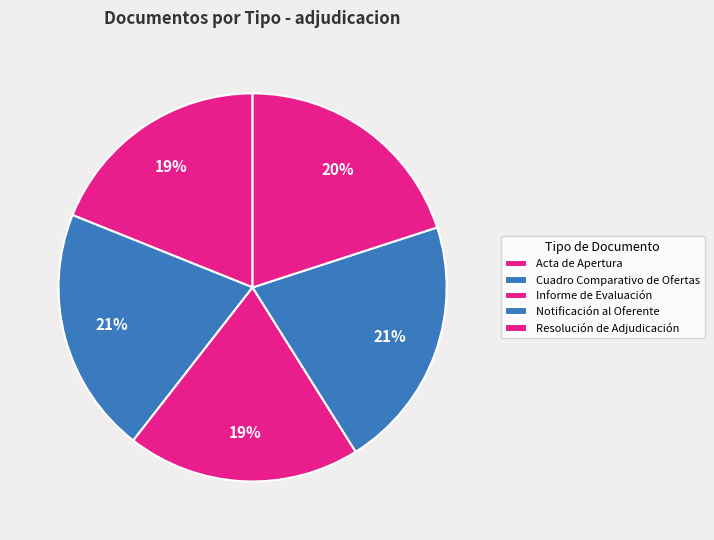

True or false: Informe de Evaluación accounts for 6% of the total.

False